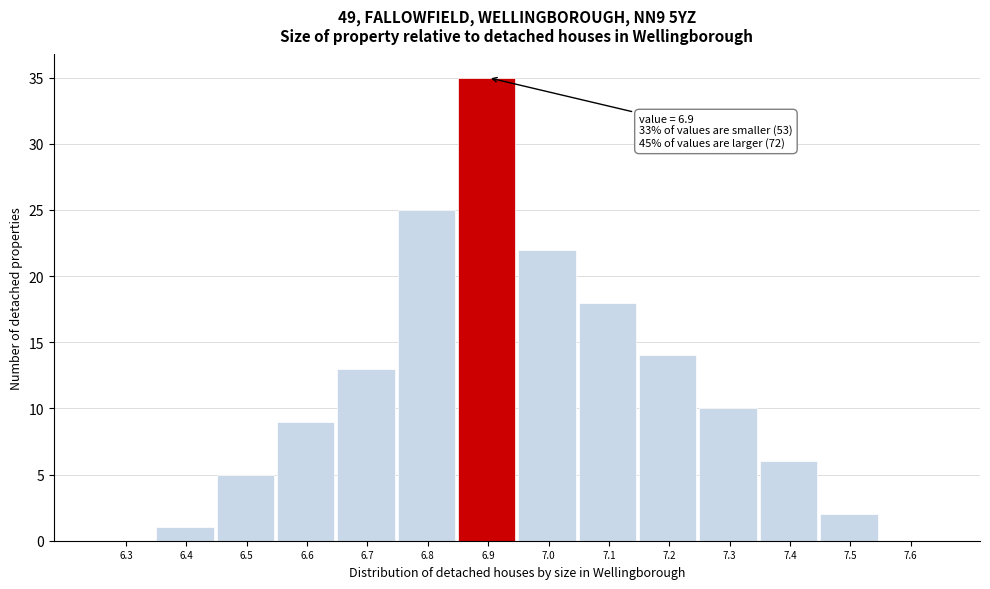

Reading right to left, list all the values displayed in this chart.

7.6=0	7.5=2	7.4=6	7.3=10	7.2=14	7.1=18	7.0=22	6.9=35	6.8=25	6.7=13	6.6=9	6.5=5	6.4=1	6.3=0